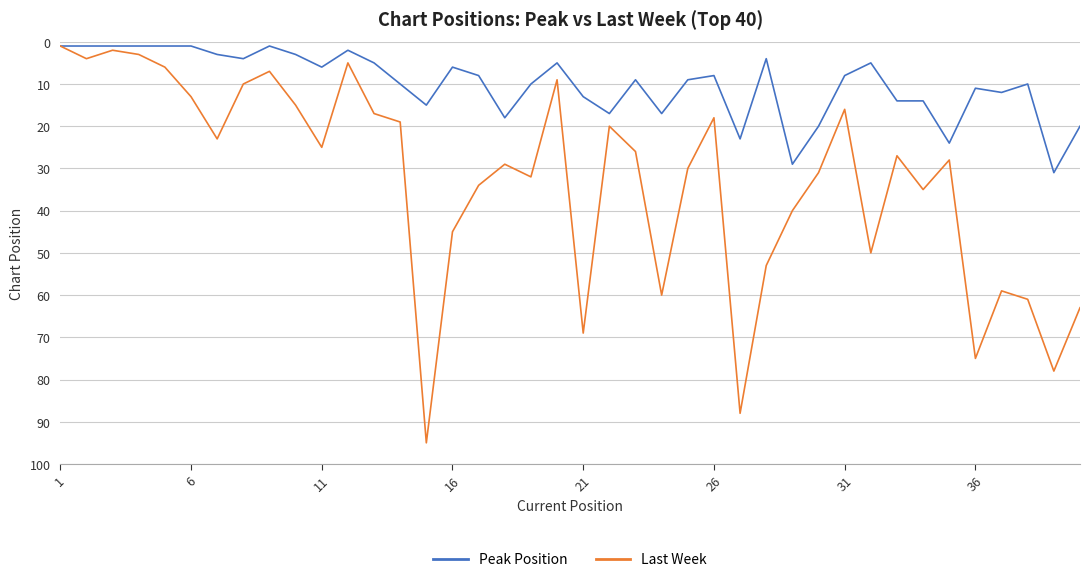

Which series has the largest total across all categories?

Last Week